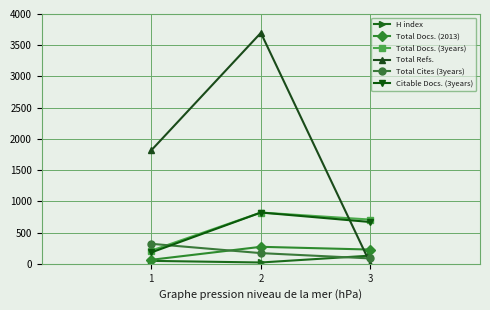

Which category has the highest value across all series?

2